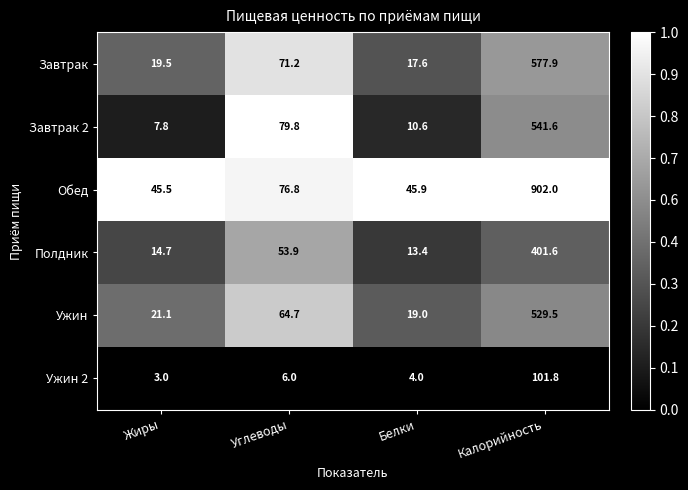

Reading right to left, extract all data points from this chart.

Завтрак: 577.9	17.6	71.2	19.5
Завтрак 2: 541.6	10.6	79.8	7.8
Обед: 902.0	45.9	76.8	45.5
Полдник: 401.6	13.4	53.9	14.7
Ужин: 529.5	19.0	64.7	21.1
Ужин 2: 101.8	4.0	6.0	3.0